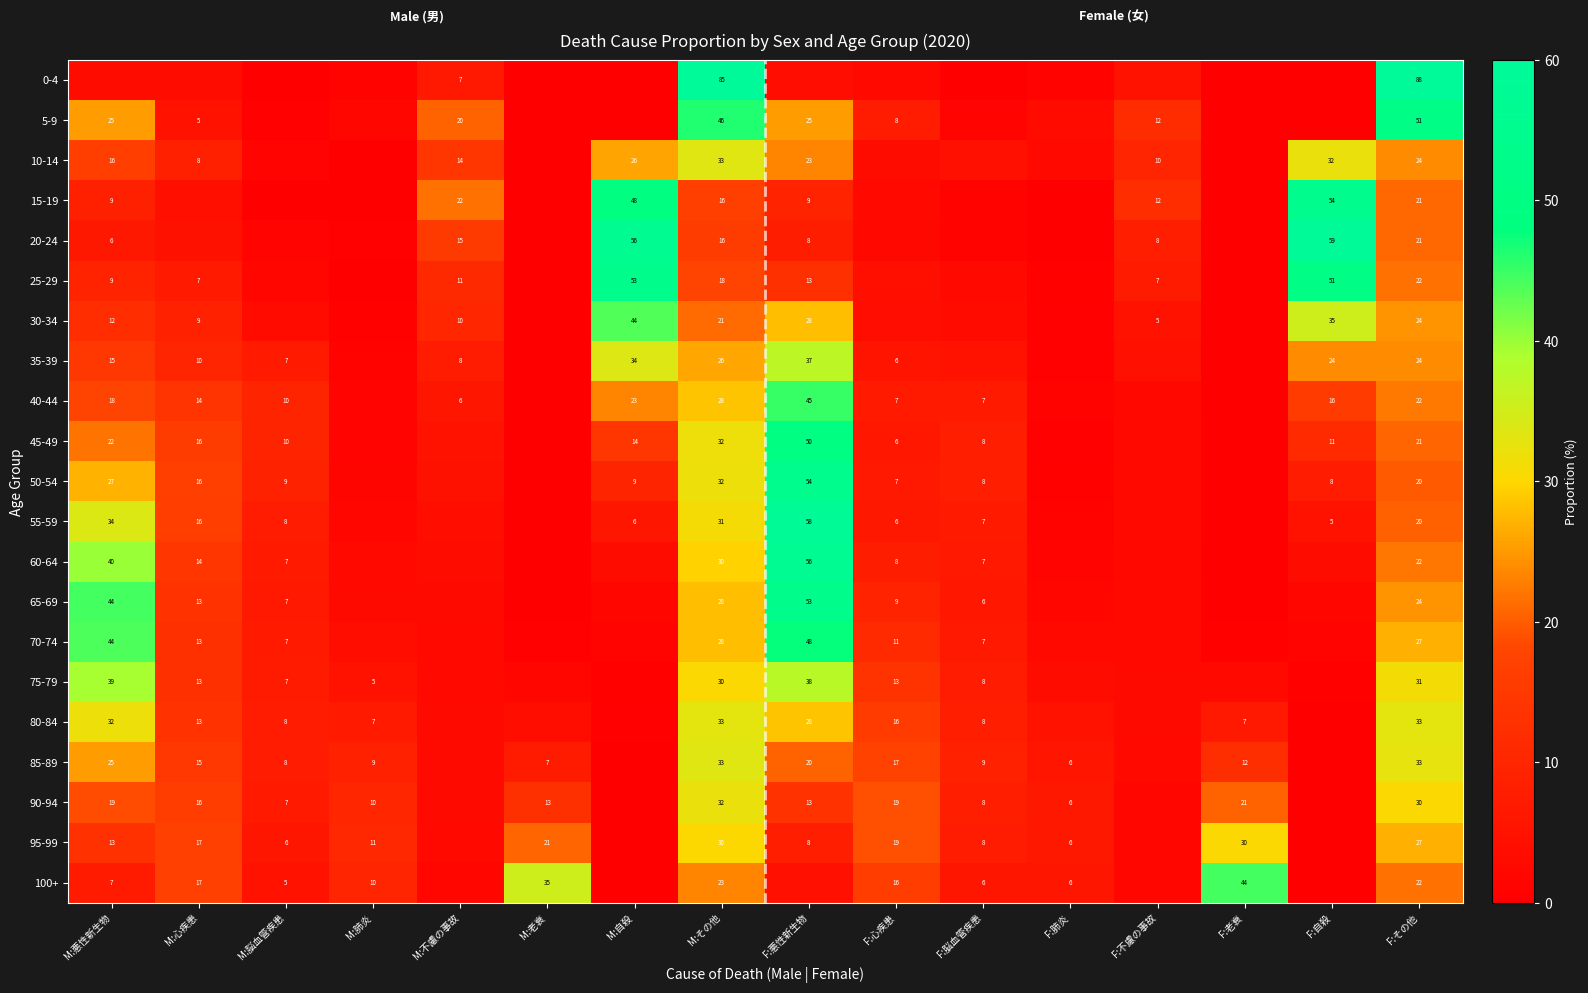

What is the difference between the highest and lowest values at M:その他?

69.0